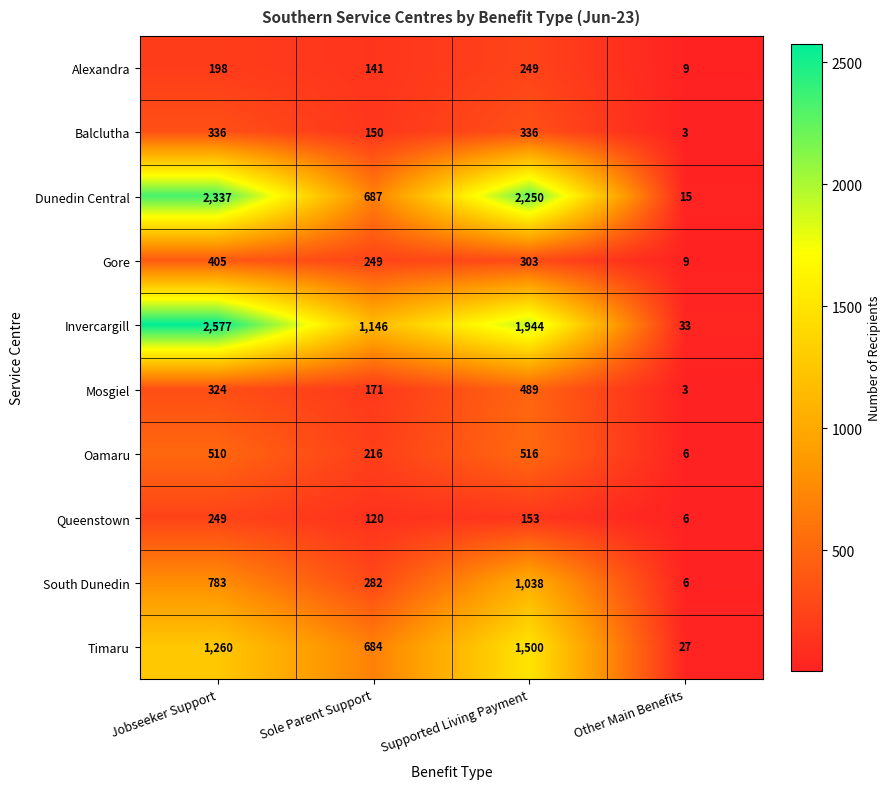

At Jobseeker Support, list the series in order from largest to smallest.

Invercargill, Dunedin Central, Timaru, South Dunedin, Oamaru, Gore, Balclutha, Mosgiel, Queenstown, Alexandra